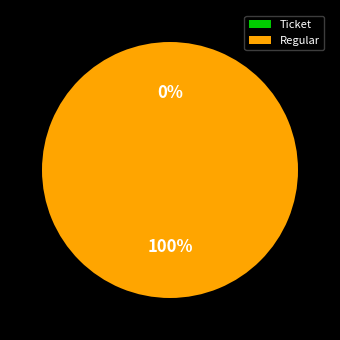

How many segments does this pie chart have?

2